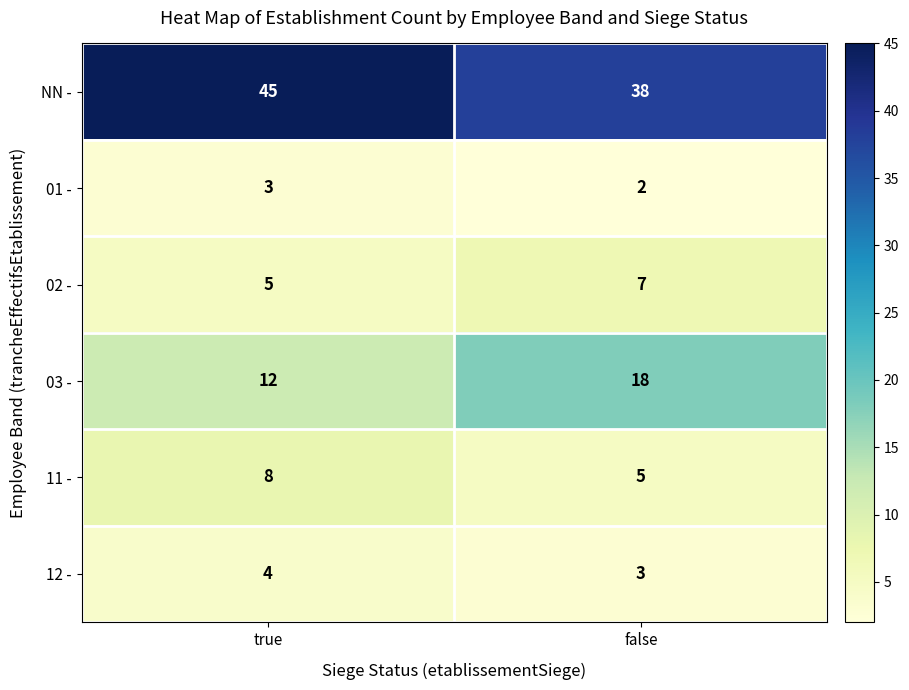

Where is 02 - nearest to the value 6?

true